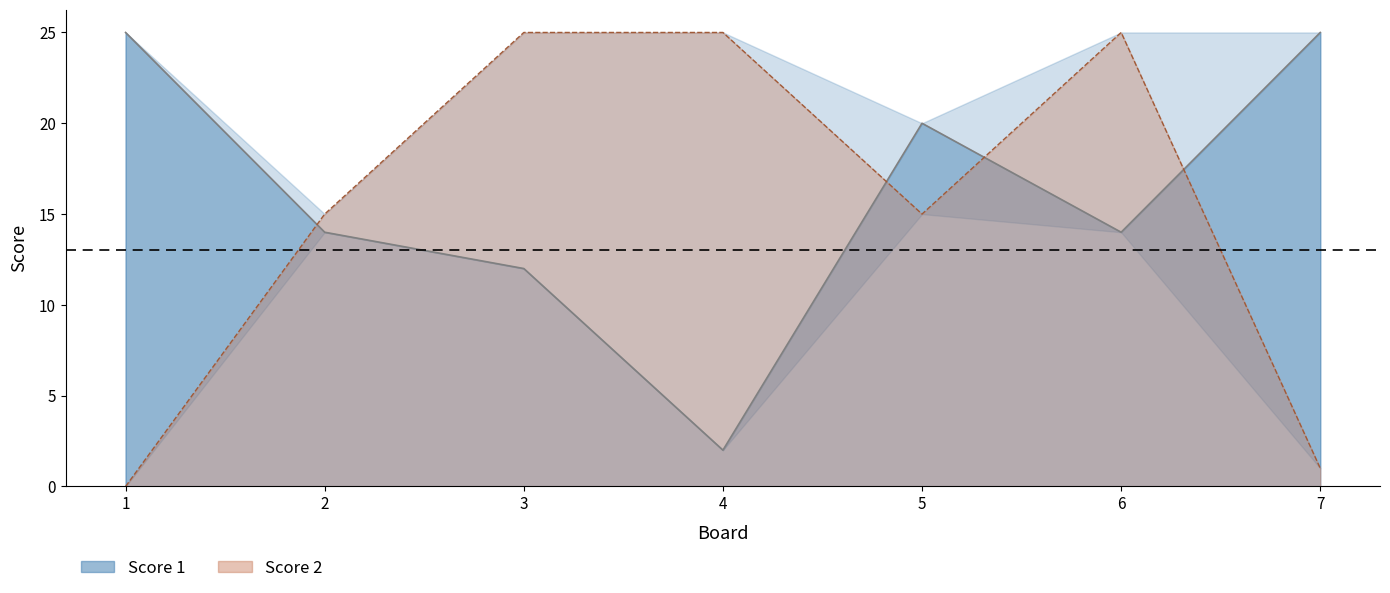

Reading left to right, what are all the values shown in this chart?

Score 1: 1=25	2=14	3=12	4=2	5=20	6=14	7=25
Score 2: 1=0	2=15	3=25	4=25	5=15	6=25	7=1